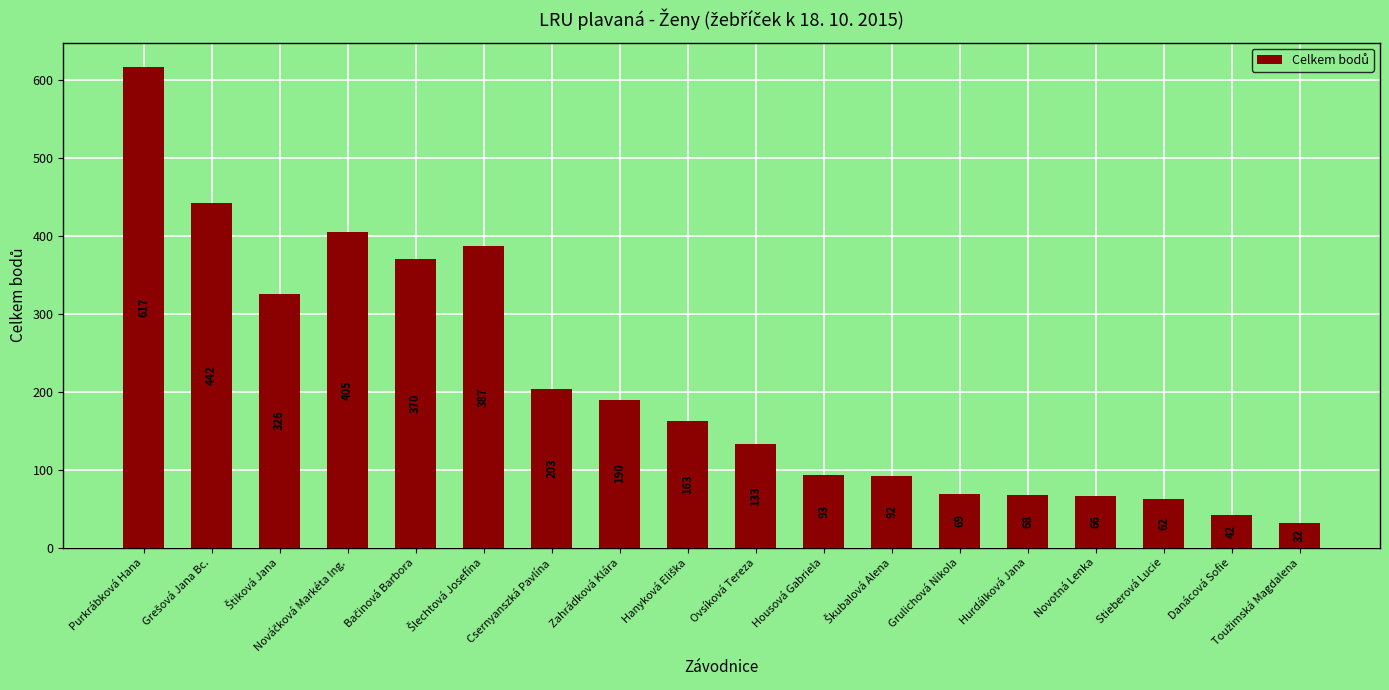

What is the value of the 14th bar from the left?

68